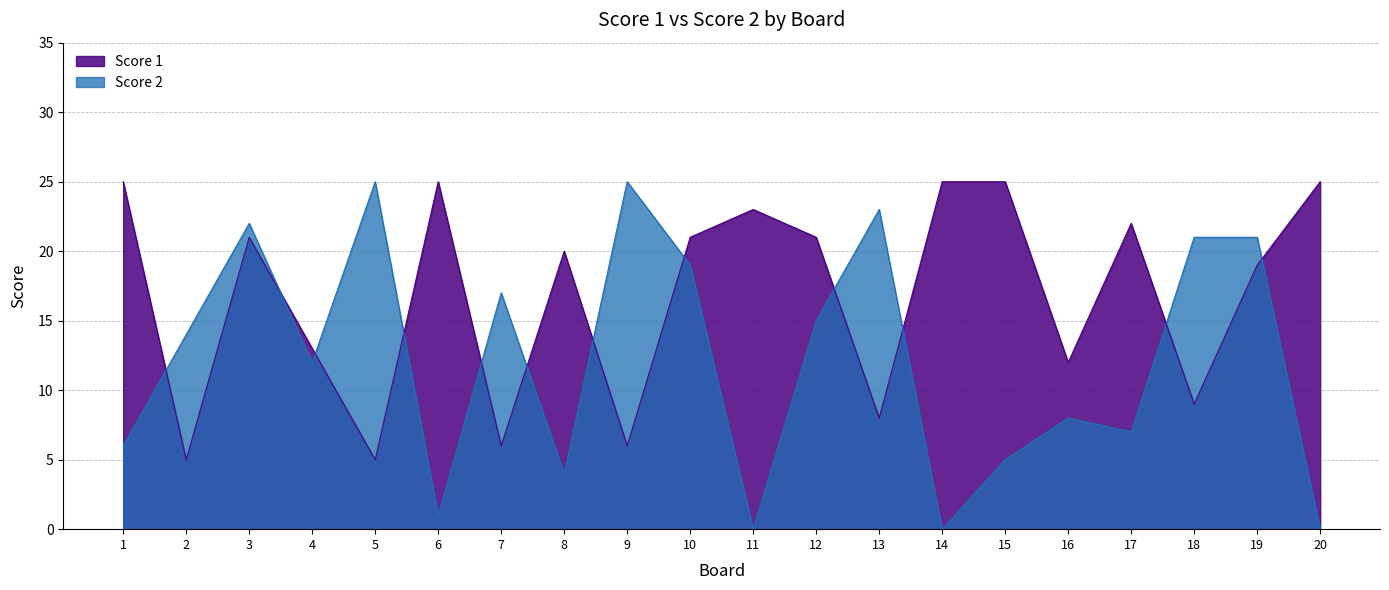

What is the value of the Score 2 point at the 6th from the left?

1